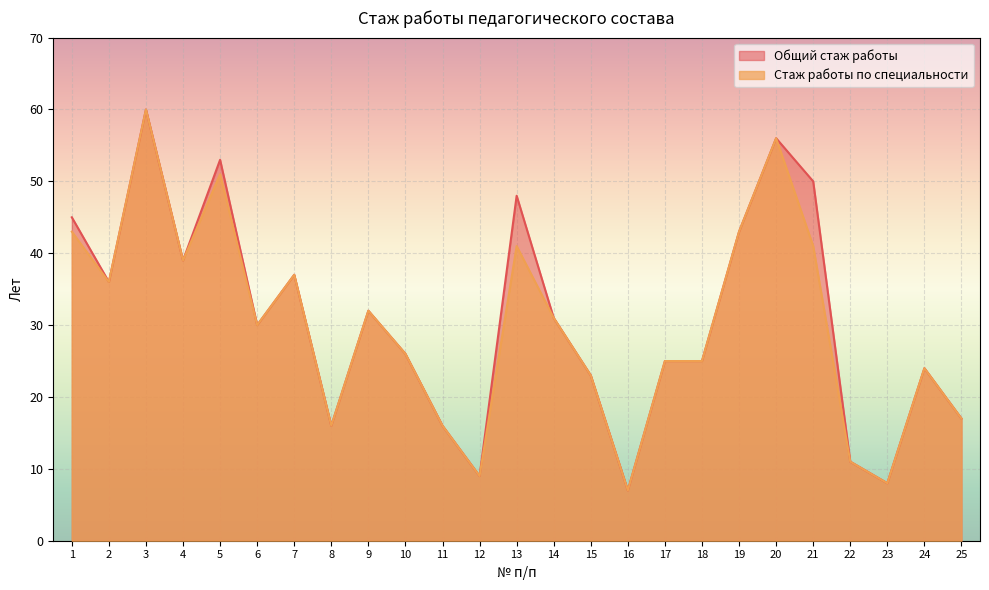

What is the value of the Общий стаж работы point at the 18th from the left?

25